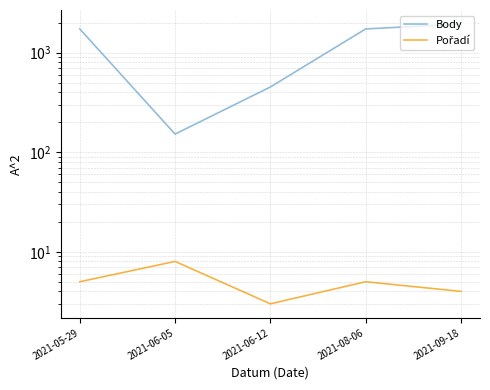

Which series changed the most between 2021-06-05 and 2021-06-12?

Body